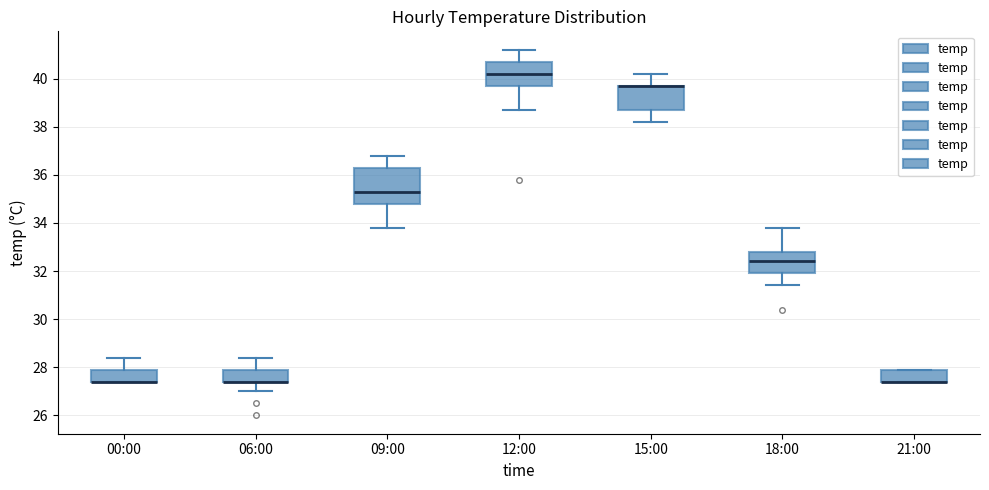

Reading left to right, transcribe this box plot: for each box, give where its median line is, the range the box spans, and where its two whiskers end, as read against the y-axis. The values are not printed on the chart, so give them approximately, as read against the axis.

00:00: median 27.4 (drawn on the box's lower edge), box 27.4 to 28.0, whiskers 27.4 to 28.4
06:00: median 27.4 (drawn on the box's lower edge), box 27.4 to 28.0, whiskers 27.0 to 28.4
09:00: median 35.4, box 34.8 to 36.4, whiskers 33.8 to 36.8
12:00: median 40.2, box 39.8 to 40.8, whiskers 38.8 to 41.2
15:00: median 39.8 (drawn on the box's upper edge), box 38.8 to 39.8, whiskers 38.2 to 40.2
18:00: median 32.4, box 32.0 to 32.8, whiskers 31.4 to 33.8
21:00: median 27.4 (drawn on the box's lower edge), box 27.4 to 28.0, whiskers 27.4 to 28.0